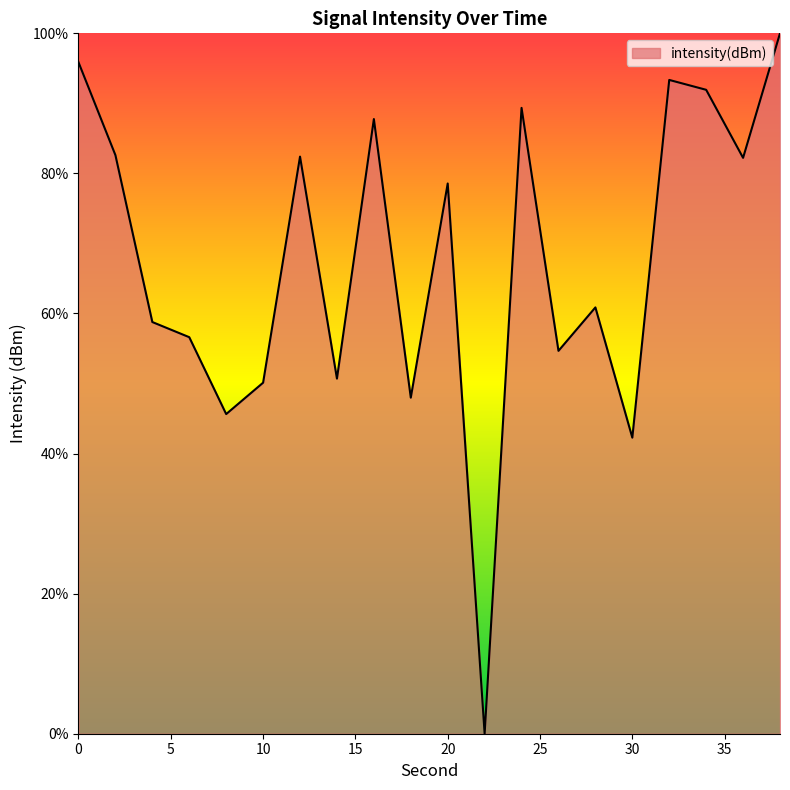

What is the maximum value shown in the chart?

100.0